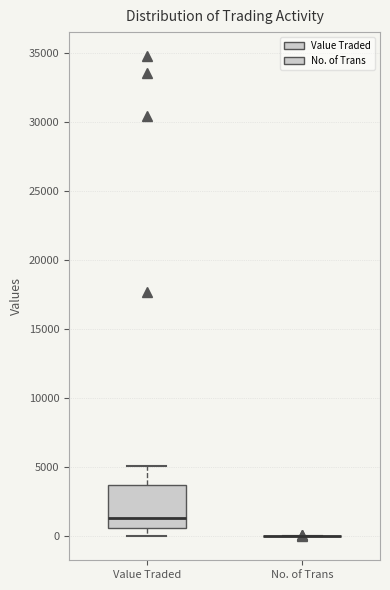

Reading left to right, read every box against the y-axis: the position of its median line, the range the box covers, and the ends of its whiskers. The values are not printed on the chart, so give them approximately, as read against the axis.

Value Traded: median 1500, box 500 to 3500, whiskers 0 to 5000
No. of Trans: box collapsed to a line at 0, whiskers 0 to 0